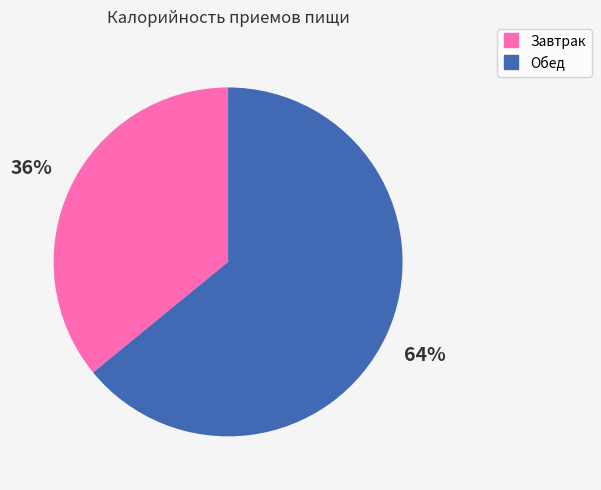

To the nearest percent, what is the average slice percentage?

50%